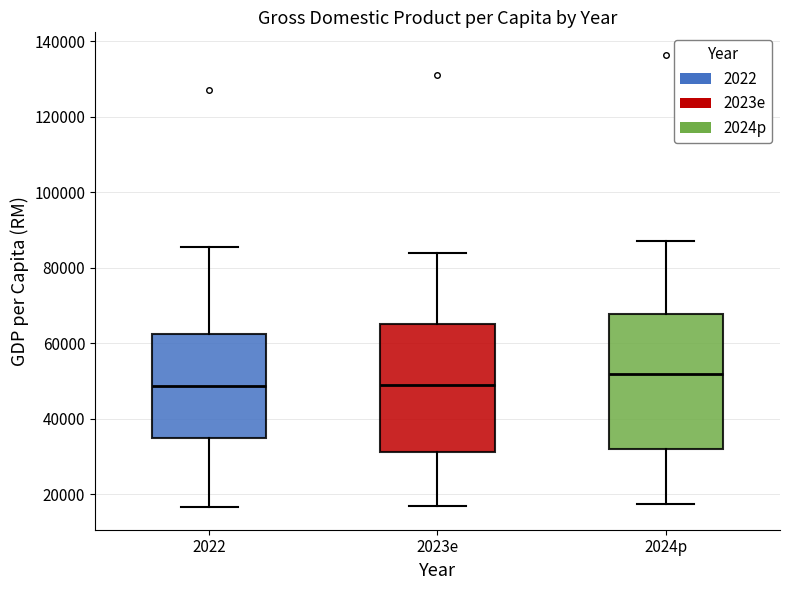

Reading left to right, transcribe this box plot: for each box, give where its median line is, the range the box spans, and where its two whiskers end, as read against the y-axis. The values are not printed on the chart, so give them approximately, as read against the axis.

2022: median 48000, box 34000 to 62000, whiskers 16000 to 86000
2023e: median 48000, box 32000 to 66000, whiskers 16000 to 84000
2024p: median 52000, box 32000 to 68000, whiskers 18000 to 88000